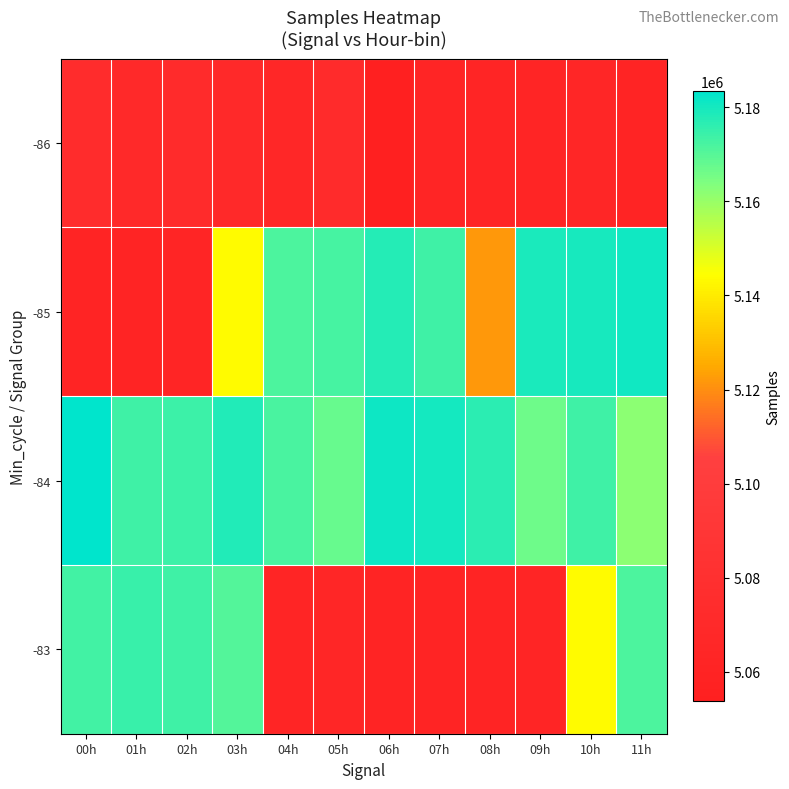

Rank the series by their maximum value, from highest to lowest.

-84, -85, -83, -86